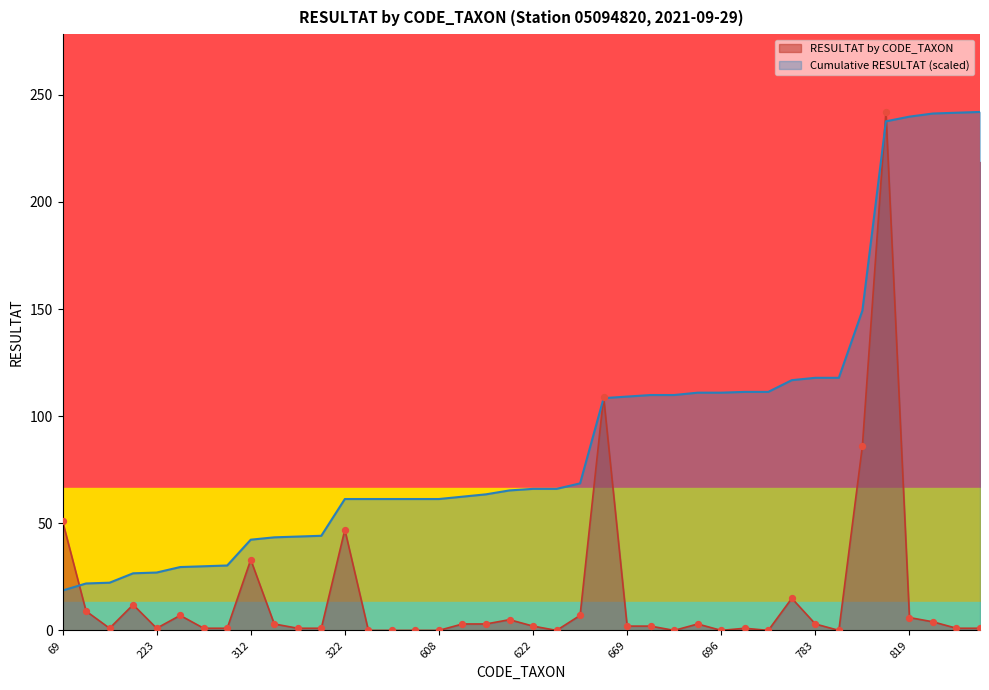

What is the total value across all series at 619?

66.5